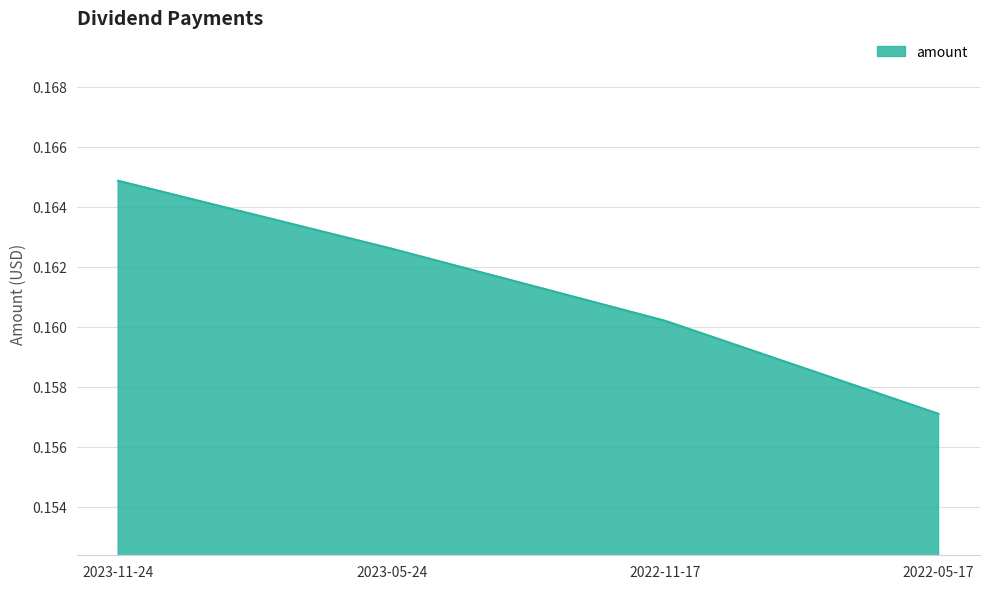

Is it true that the value at 2022-05-17 is 0.1?

False